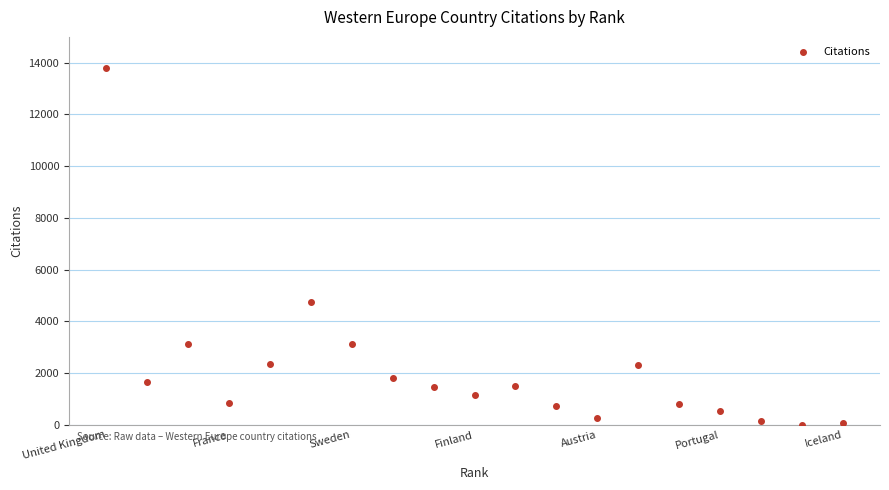

What is the range of X values (max minus min)?

18